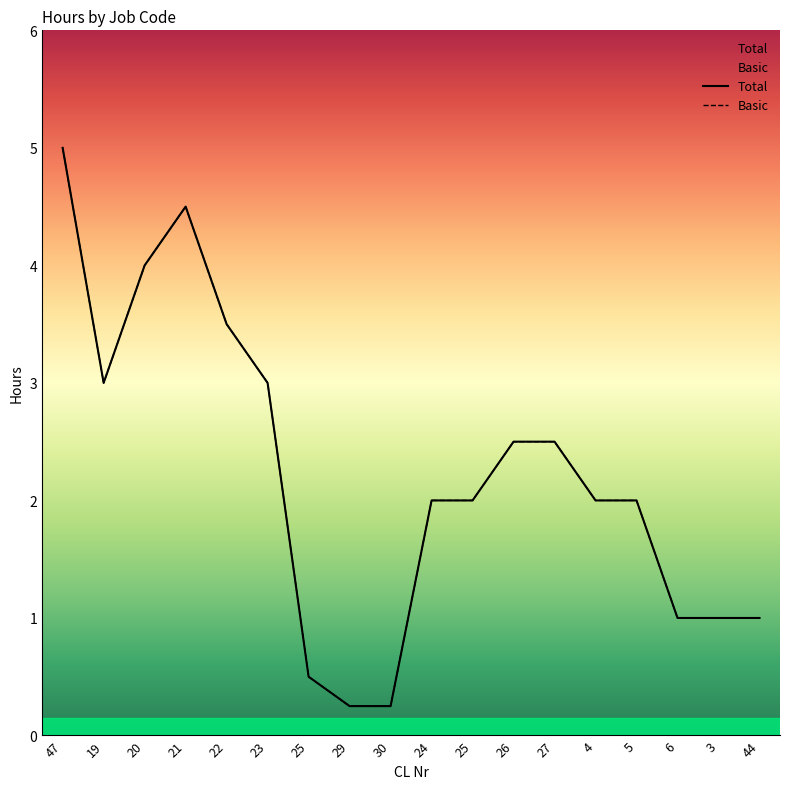

Which category has the highest value across all series?

47